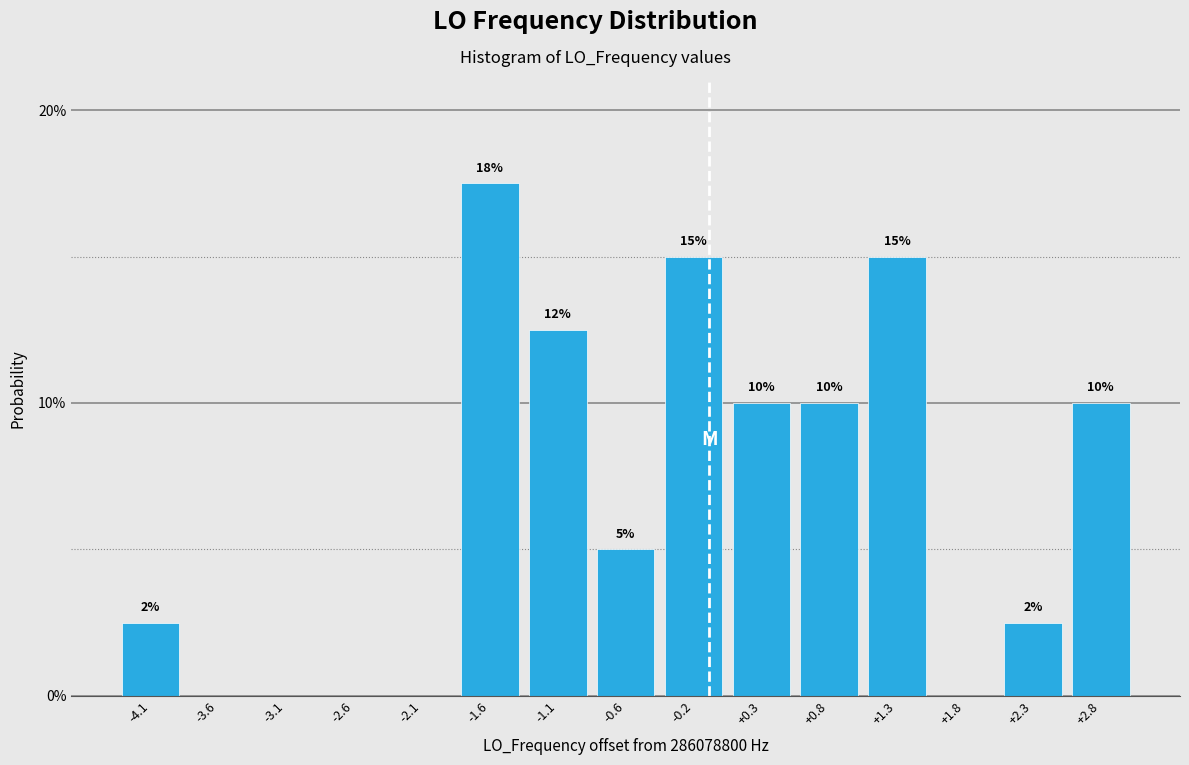

What is the change in value from -2.1 to +2.8?

+10.0